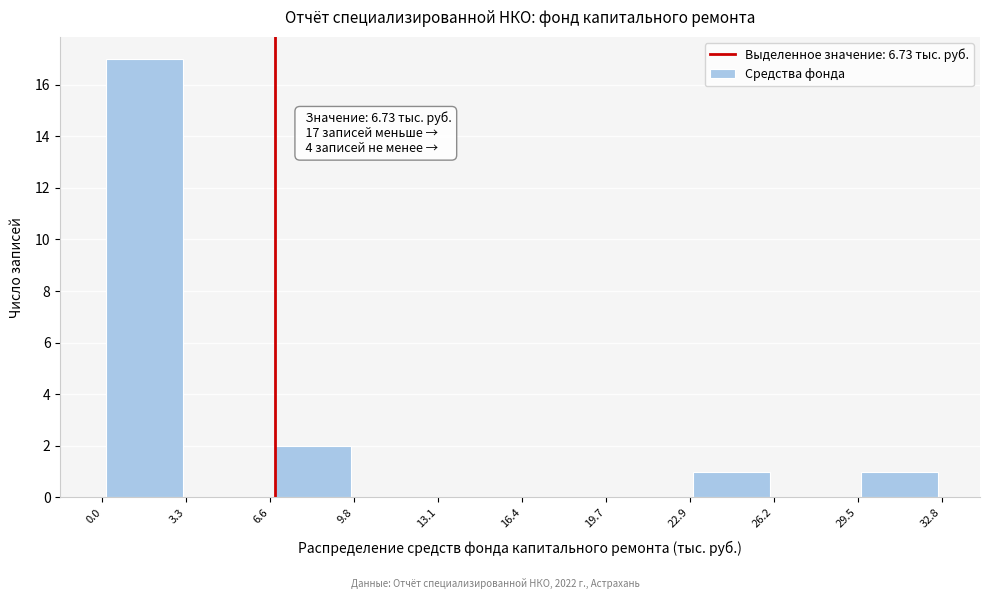

Which range on the x-axis has the tallest bar?

0.0 to 3.3